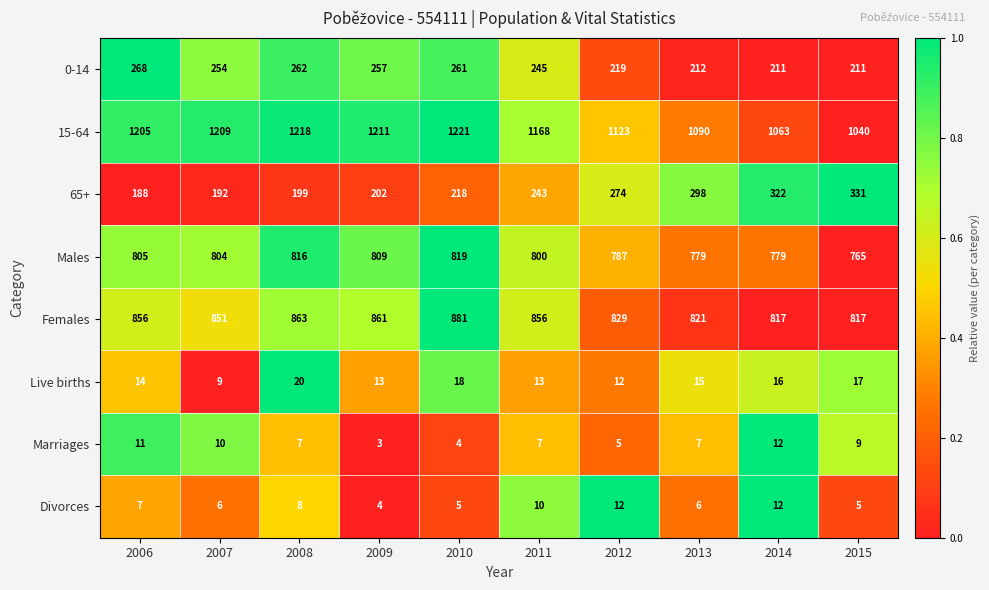

What is the lowest value of the Females series?

817